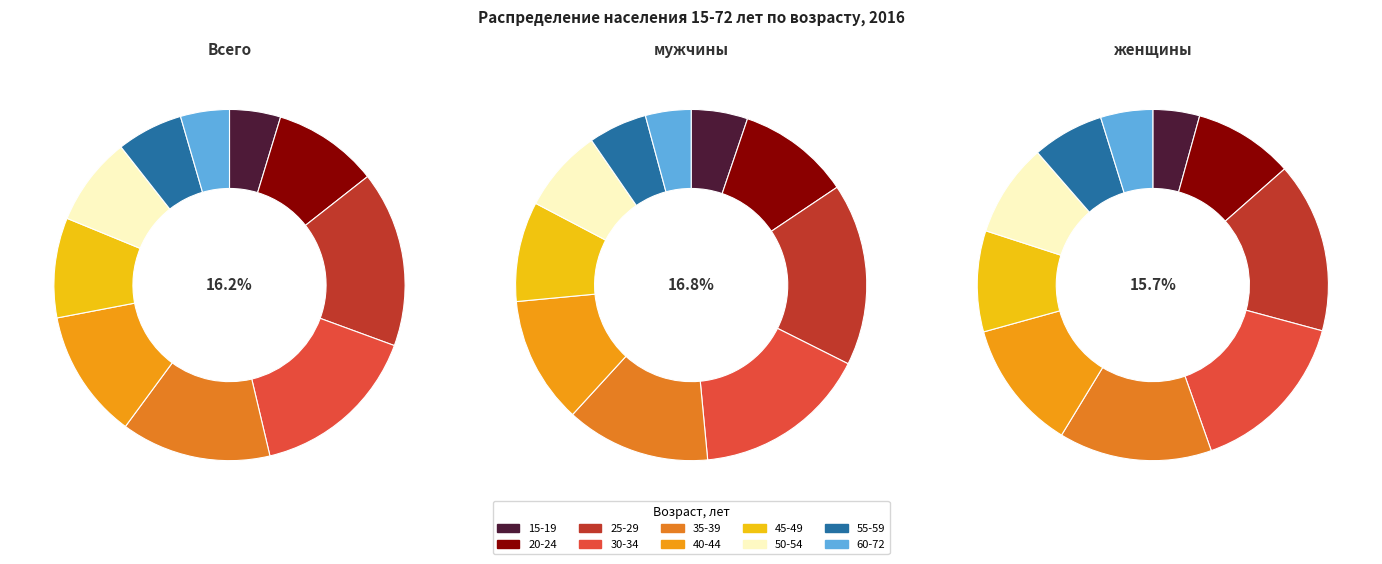

Does any single category account for the majority?

No